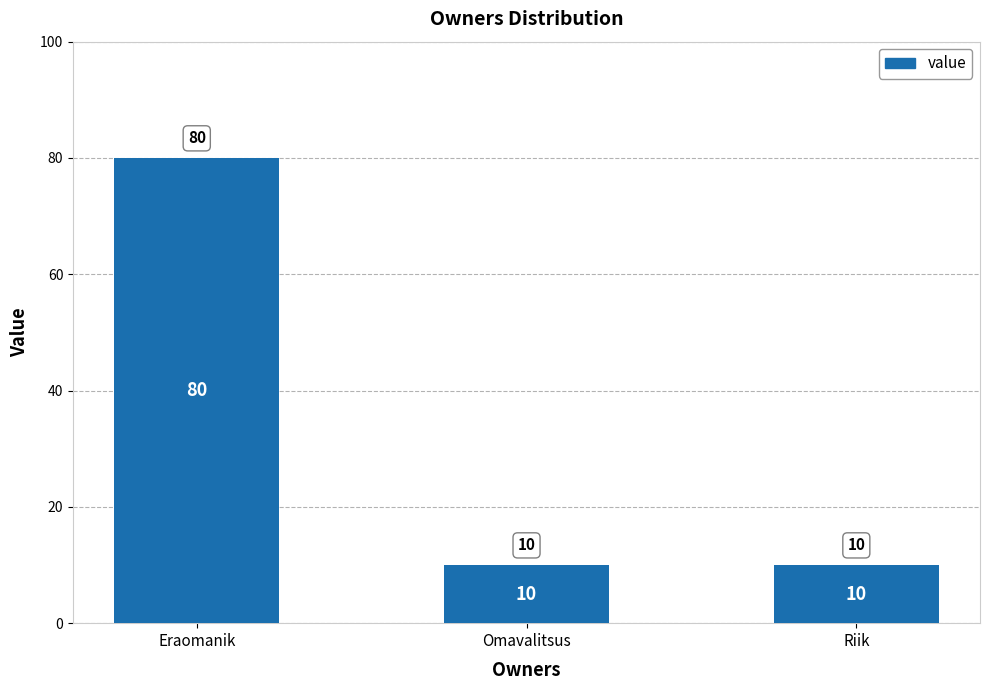

What is the label of the 3rd bar from the left?

Riik